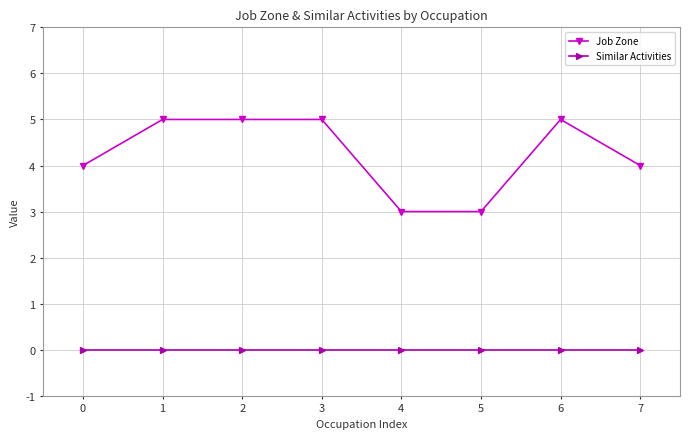

Reading left to right, what are all the values shown in this chart?

Job Zone: 4	5	5	5	3	3	5	4
Similar Activities: 0	0	0	0	0	0	0	0